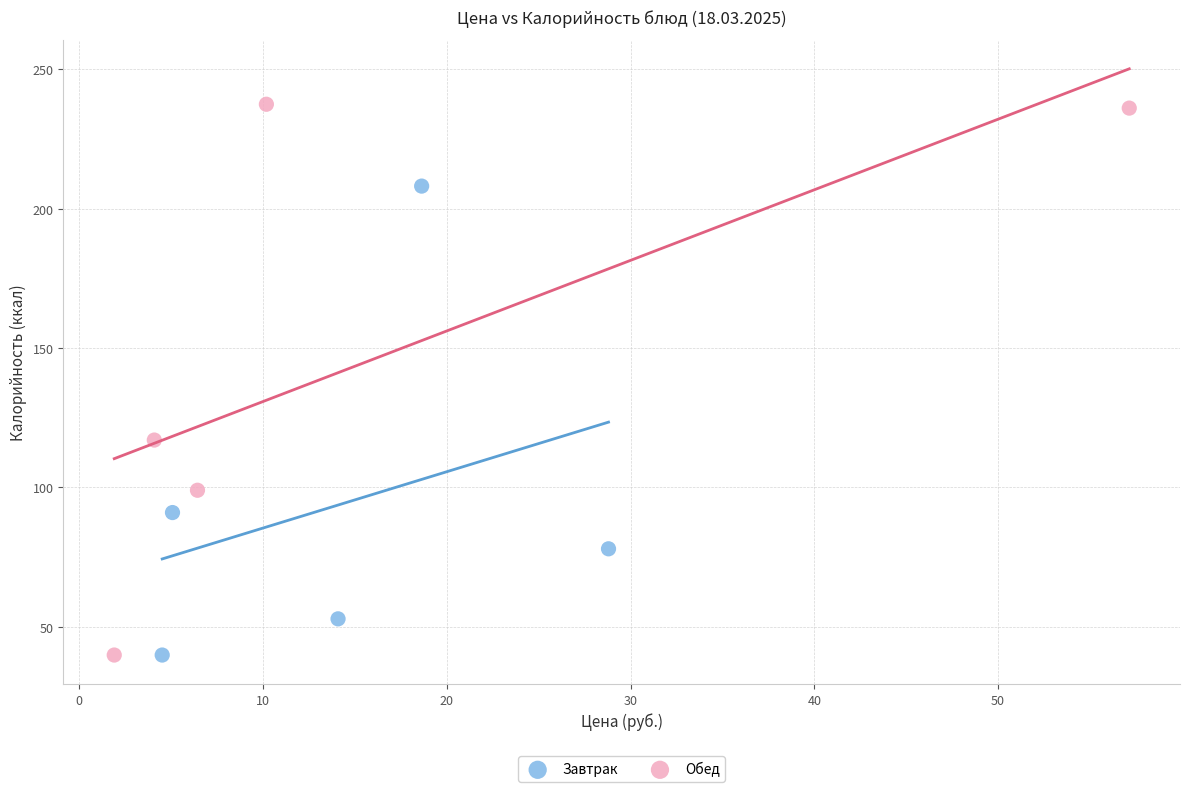

Which series has the widest spread of Y values?

Обед